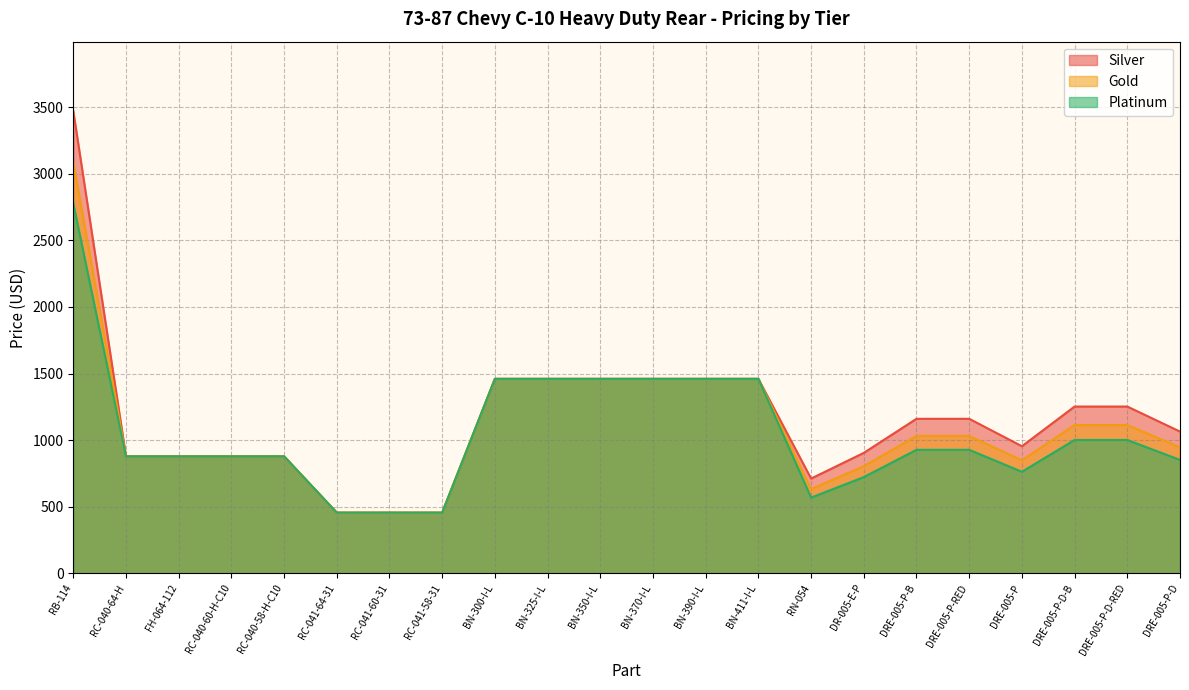

At how many categories does at least one series exceed 991?

12